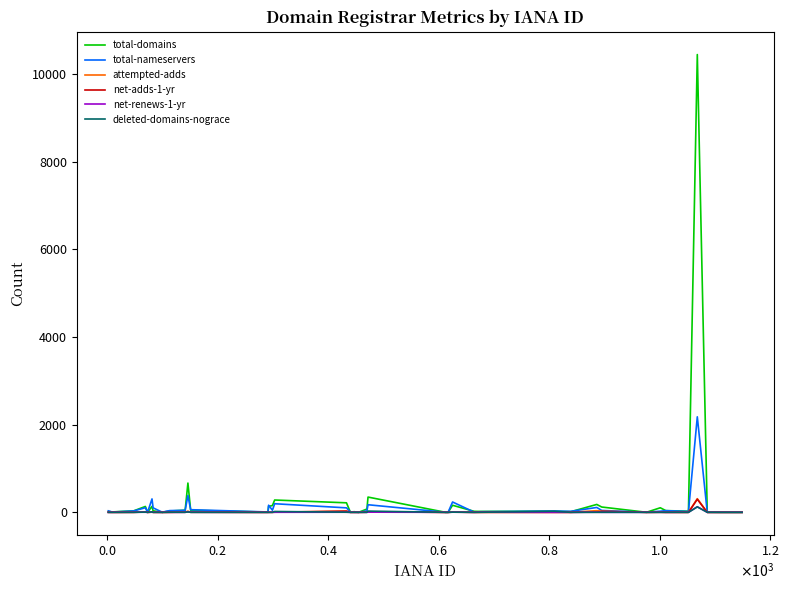

What is the maximum value shown in the chart?

10448